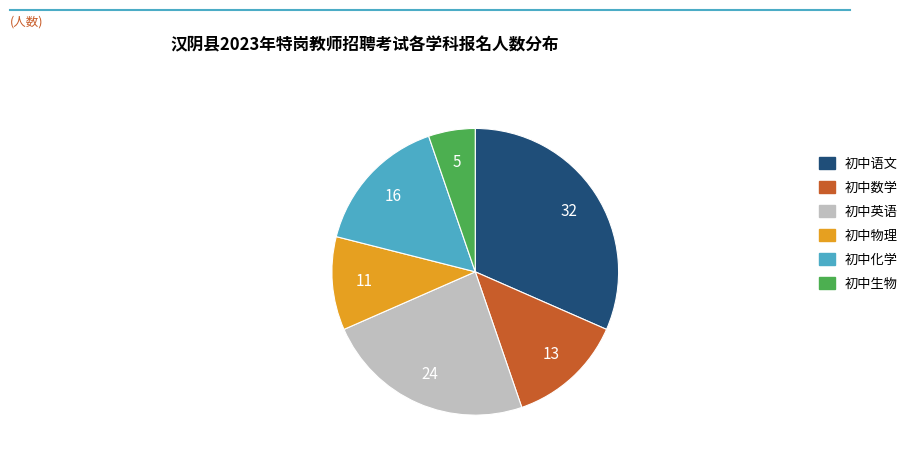

Between 初中语文 and 初中生物, which is larger?

初中语文